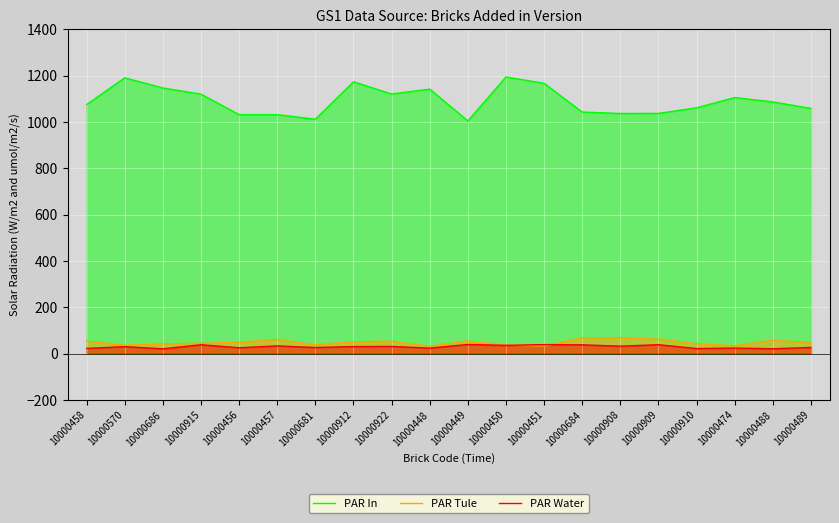

Between 10000684 and 10000489, which series saw the biggest shift?

PAR Tule